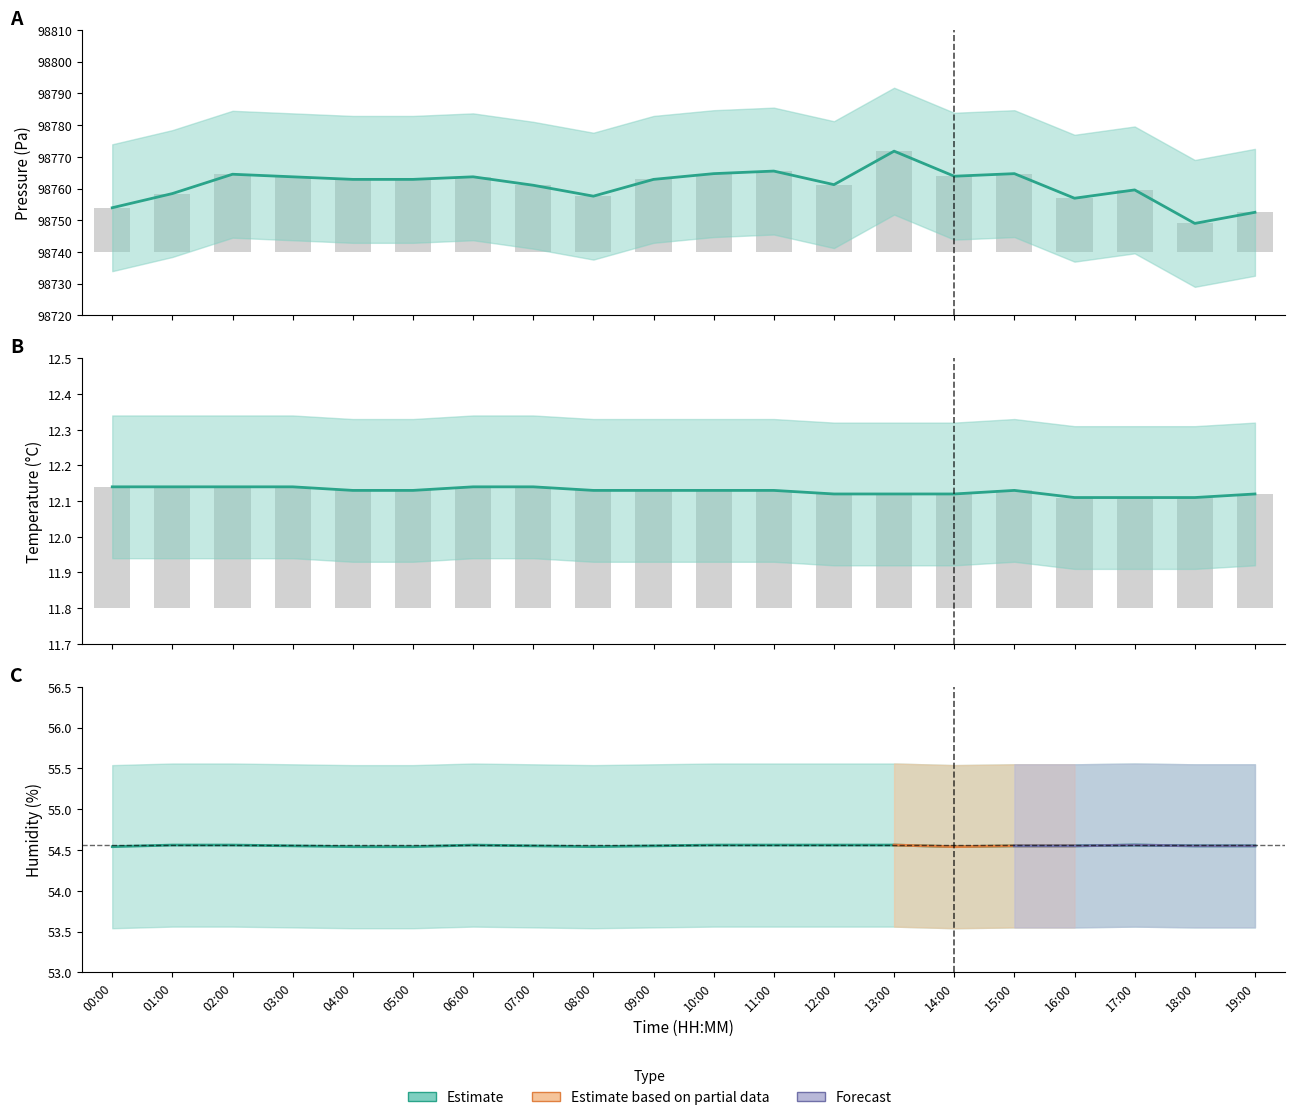

List the labels in order of pressure value, largest first.

13:00, 11:00, 10:00, 15:00, 02:00, 14:00, 03:00, 06:00, 04:00, 05:00, 09:00, 12:00, 07:00, 17:00, 01:00, 08:00, 16:00, 00:00, 19:00, 18:00